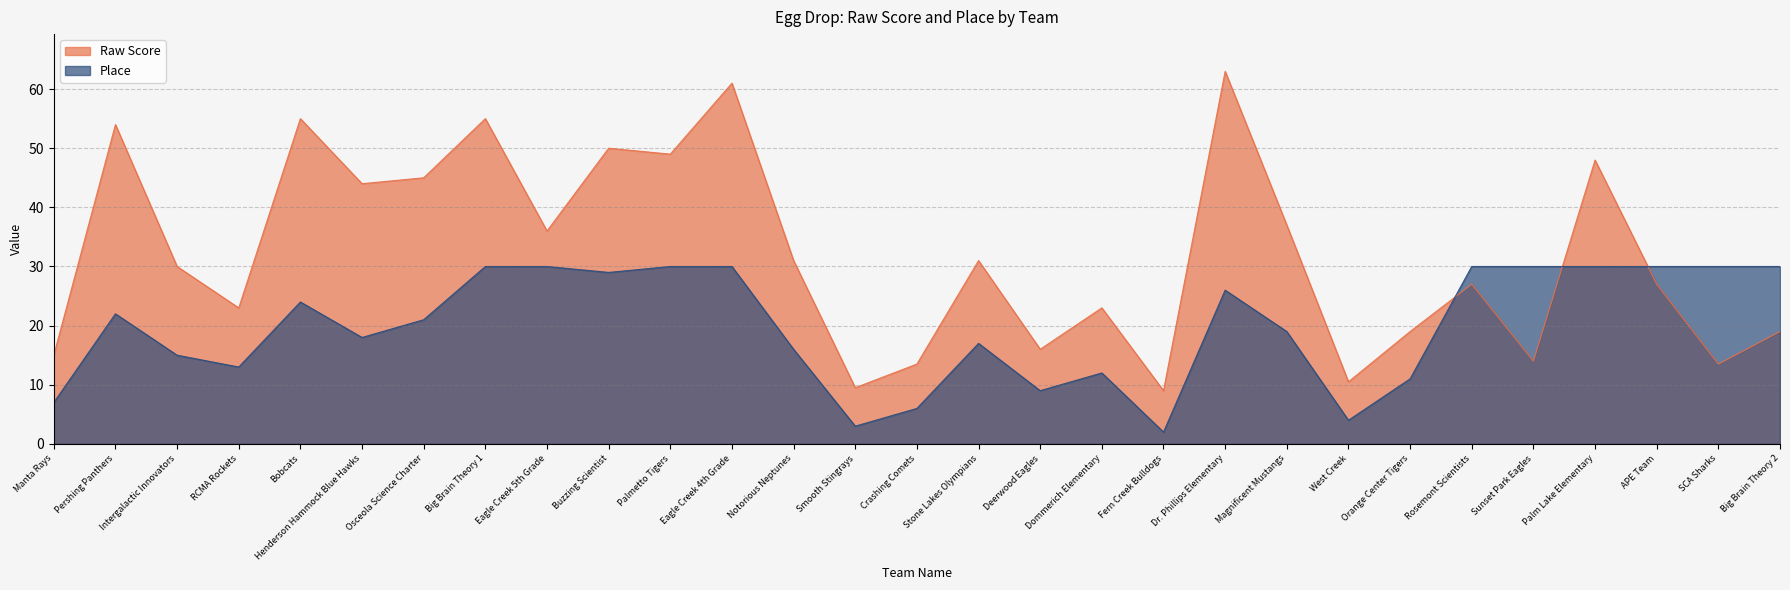

What is the label of the 29th point from the left?

Big Brain Theory 2